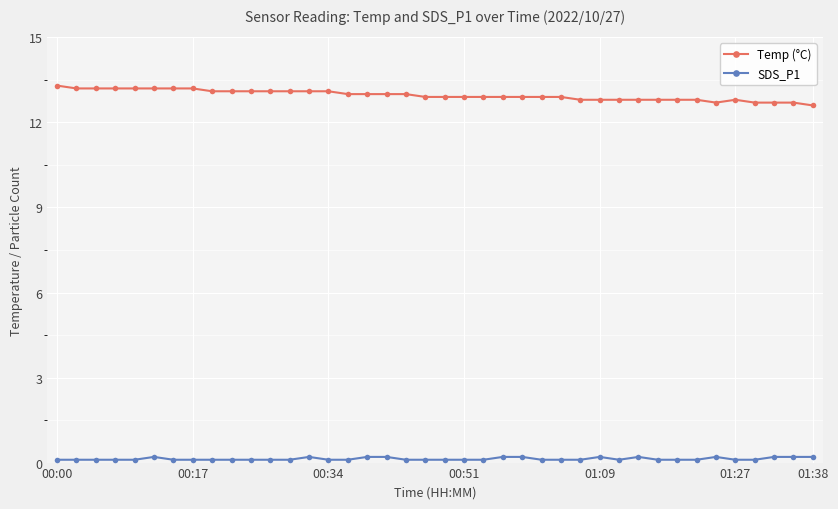

What is the average value of the SDS_P1 series?

0.1